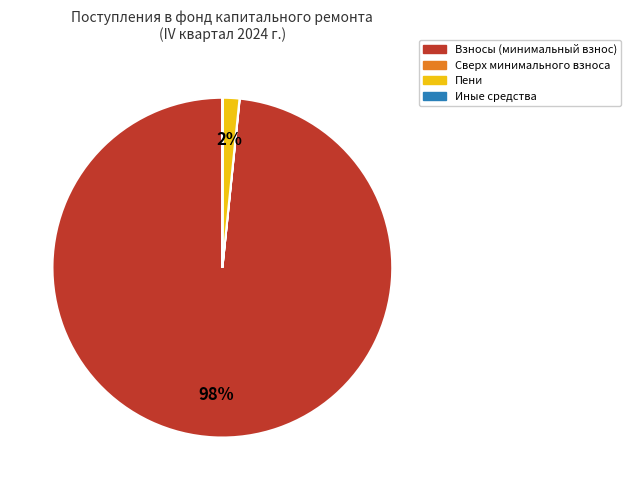

To the nearest percent, what is the difference between the largest and smallest slice percentages?

98%